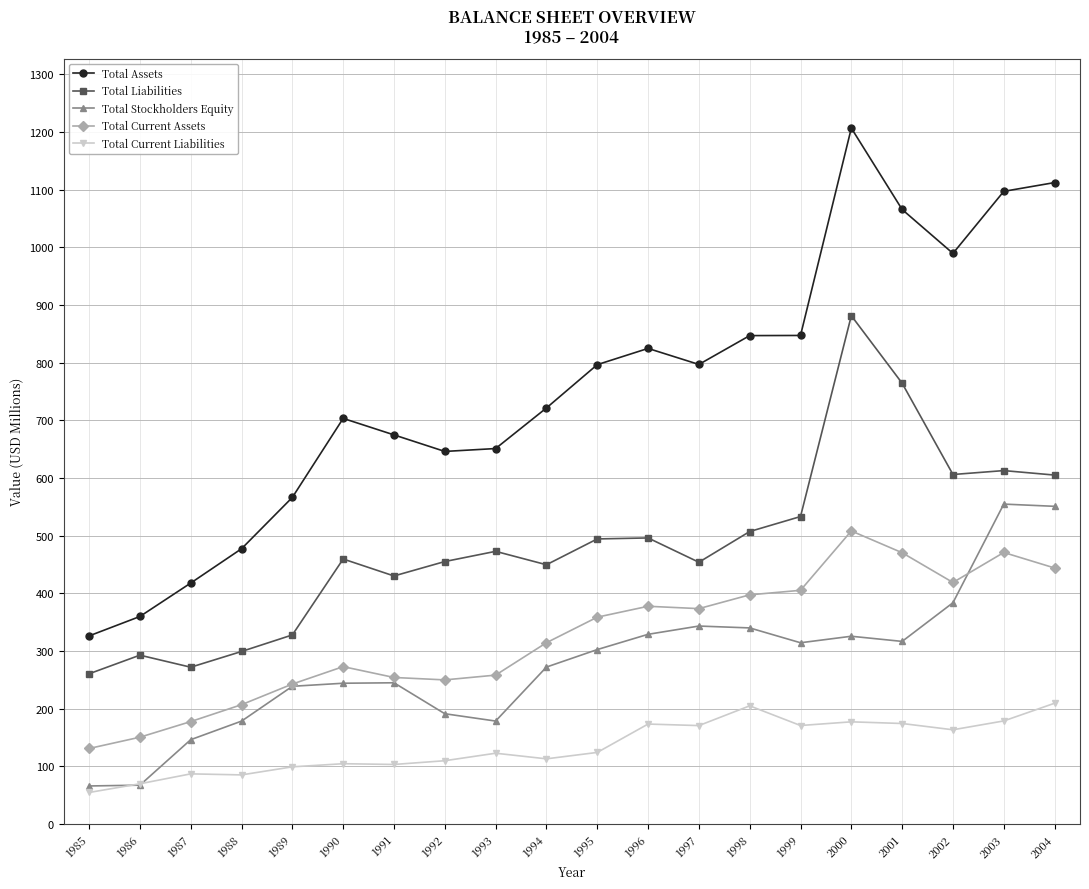

What is the total value across all series at 1995?

2075433000